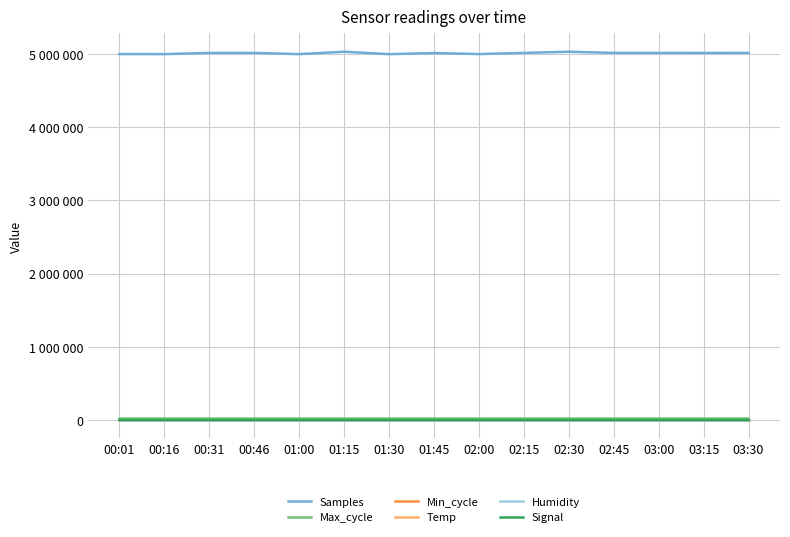

Reading left to right, transcribe all the data shown in this chart.

Samples: 00:01=5001776.0	00:16=5000719.0	00:31=5017114.0	00:46=5017412.0	01:00=5000584.0	01:15=5033259.0	01:30=5000355.0	01:45=5015248.0	02:00=5001491.0	02:15=5017473.0	02:30=5032947.0	02:45=5017323.0	03:00=5017442.0	03:15=5016950.0	03:30=5017312.0
Max_cycle: 00:01=20045.0	00:16=20033.0	00:31=20033.0	00:46=20033.0	01:00=20044.0	01:15=20050.0	01:30=20038.0	01:45=20004.0	02:00=20449.0	02:15=20482.0	02:30=20393.0	02:45=20095.0	03:00=20056.0	03:15=20633.0	03:30=20048.0
Min_cycle: 00:01=28.0	00:16=28.0	00:31=28.0	00:46=28.0	01:00=28.0	01:15=28.0	01:30=28.0	01:45=28.0	02:00=28.0	02:15=28.0	02:30=28.0	02:45=28.0	03:00=28.0	03:15=28.0	03:30=28.0
Temp: 00:01=3.6	00:16=3.4	00:31=3.7	00:46=4.0	01:00=3.5	01:15=2.8	01:30=2.6	01:45=2.6	02:00=3.0	02:15=3.7	02:30=4.5	02:45=3.2	03:00=3.2	03:15=3.2	03:30=4.0
Humidity: 00:01=99.9	00:16=99.9	00:31=99.9	00:46=99.9	01:00=99.9	01:15=99.9	01:30=99.9	01:45=99.9	02:00=99.9	02:15=99.9	02:30=99.9	02:45=99.9	03:00=99.9	03:15=99.9	03:30=99.9
Signal: 00:01=-89.0	00:16=-88.0	00:31=-89.0	00:46=-89.0	01:00=-89.0	01:15=-89.0	01:30=-88.0	01:45=-88.0	02:00=-89.0	02:15=-90.0	02:30=-91.0	02:45=-89.0	03:00=-89.0	03:15=-89.0	03:30=-89.0